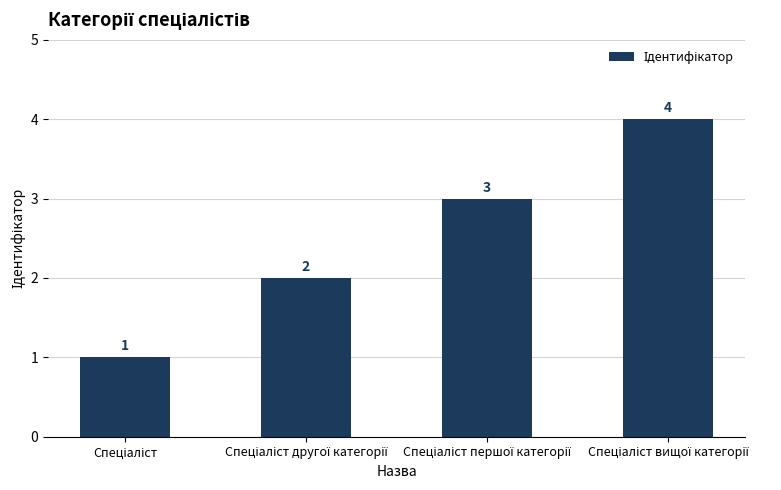

What is the difference between the maximum and minimum values?

3